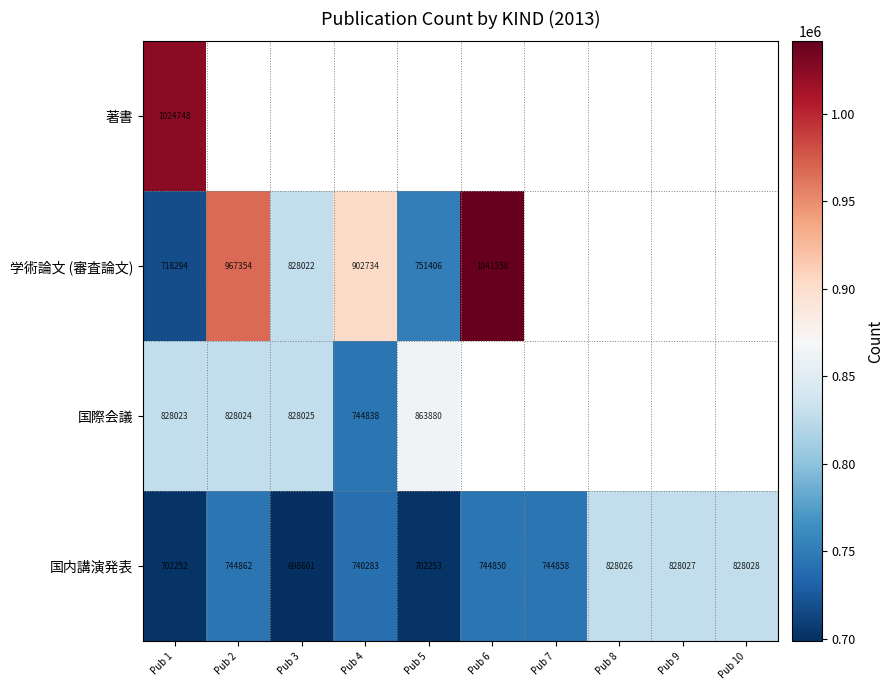

Which category has the highest value in the 国内講演発表 series?

Pub 10